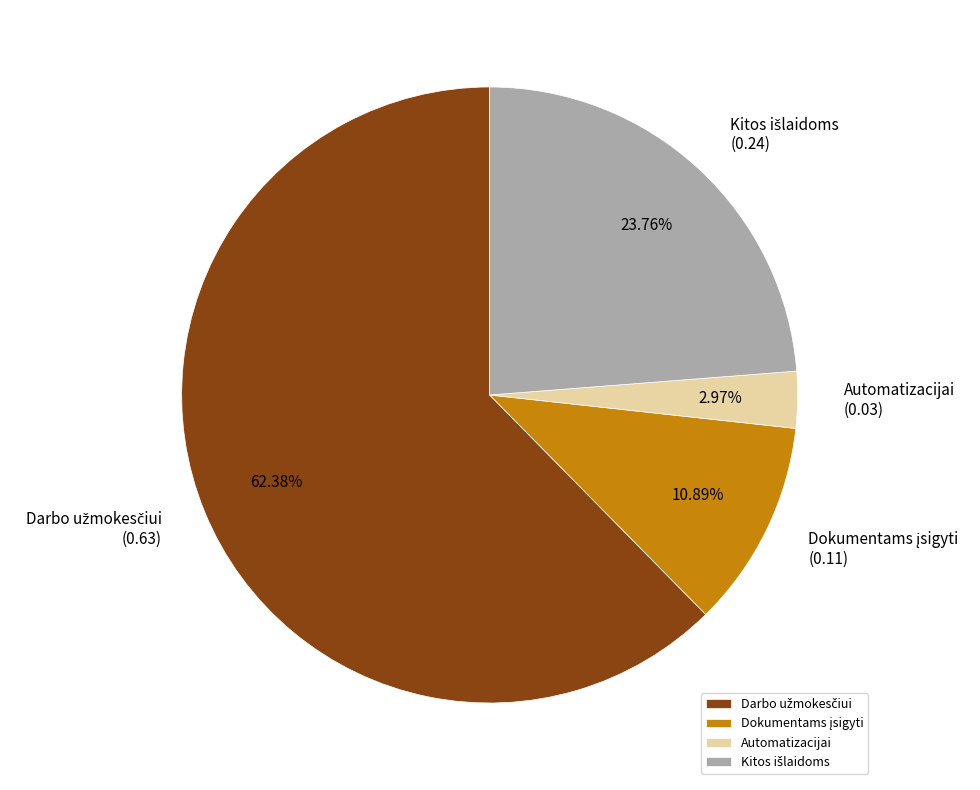

Count the number of slices in the pie.

4